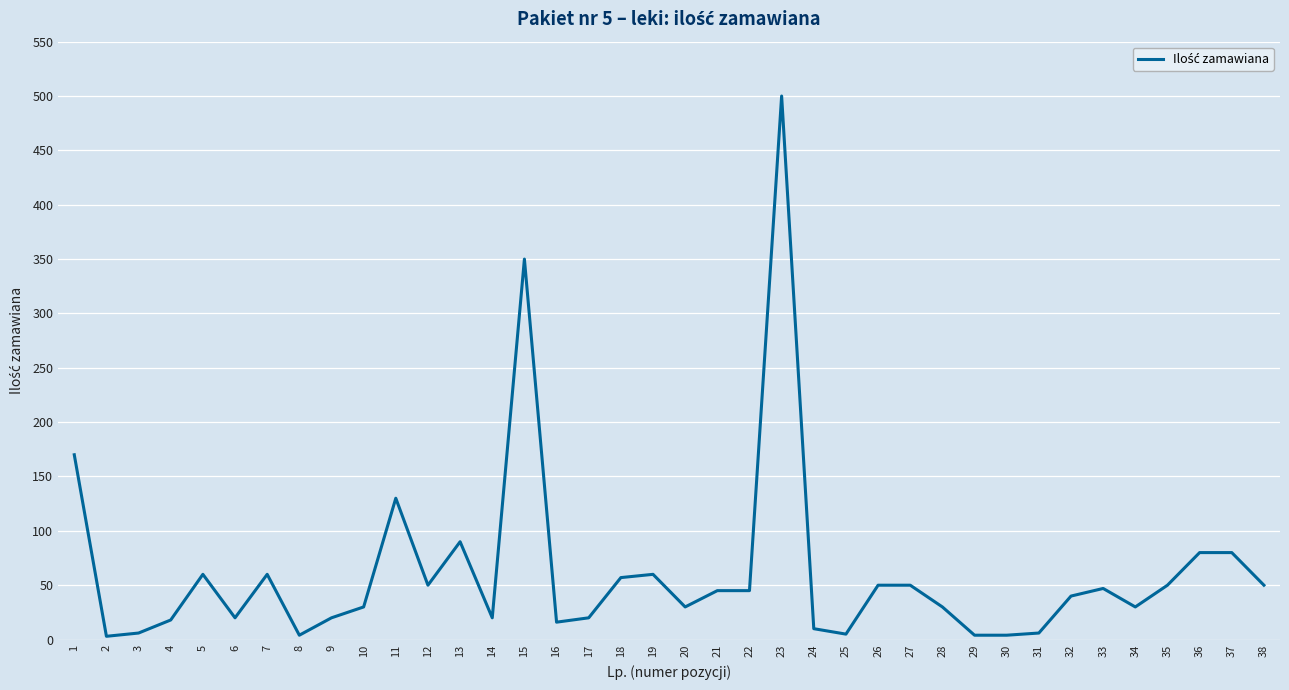

The chart shows a value of 30 at 34. True or false?

True